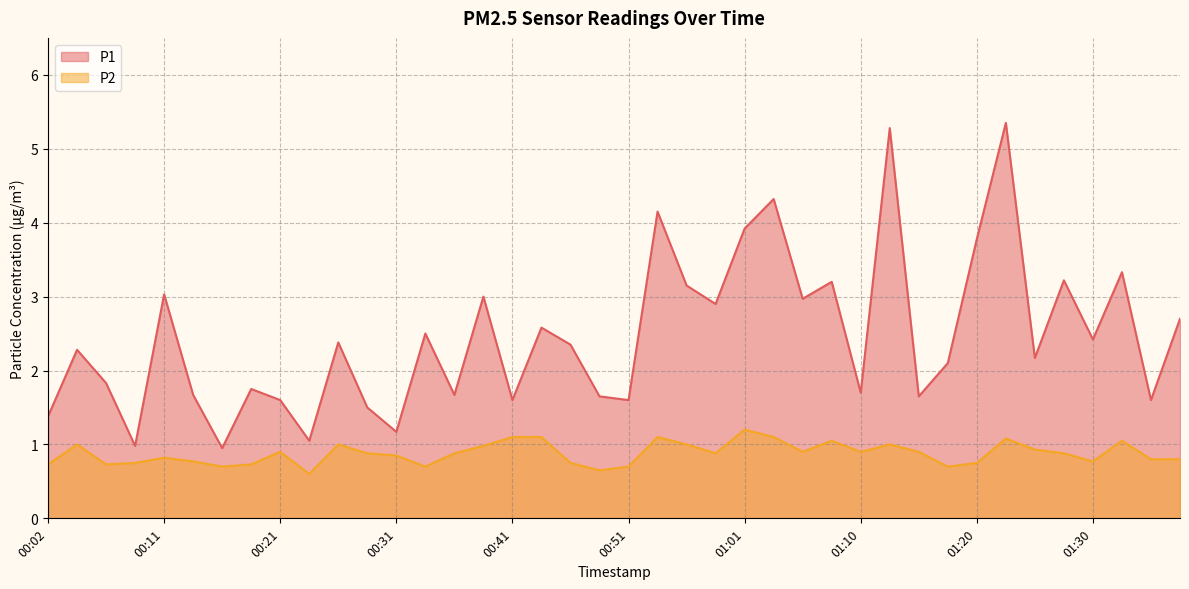

What is the difference between the maximum and second lowest values in the P2 series?

0.5